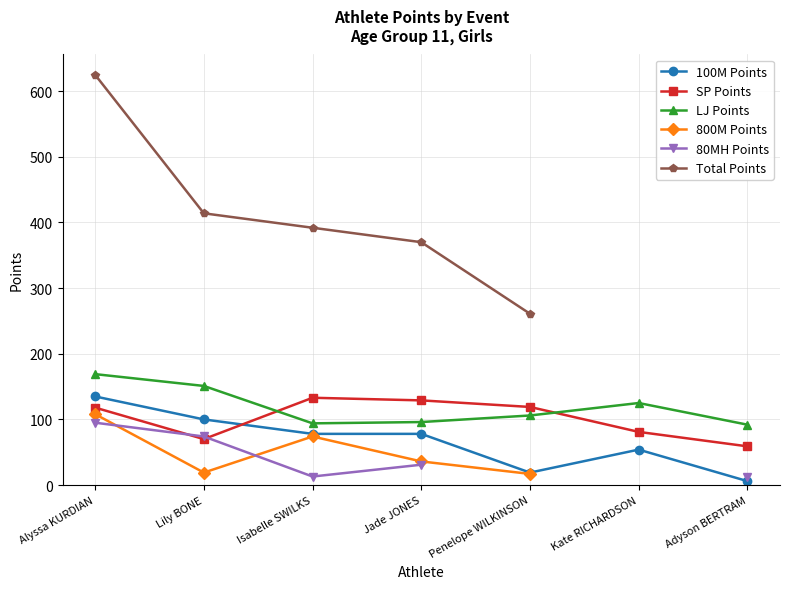

True or false: 100M Points and 800M Points intersect in this chart.

False